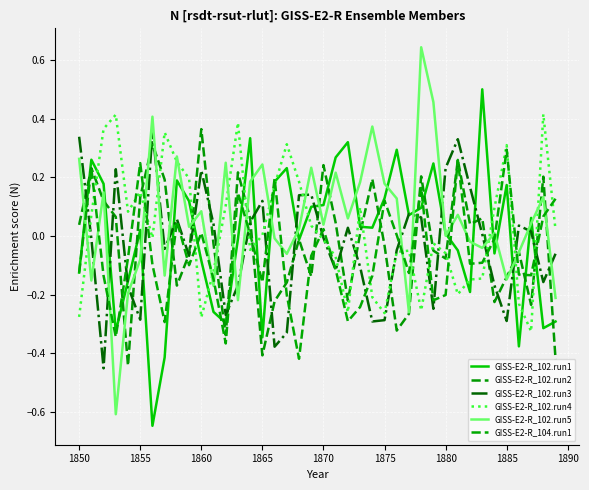

How many lines are shown in the chart?

6